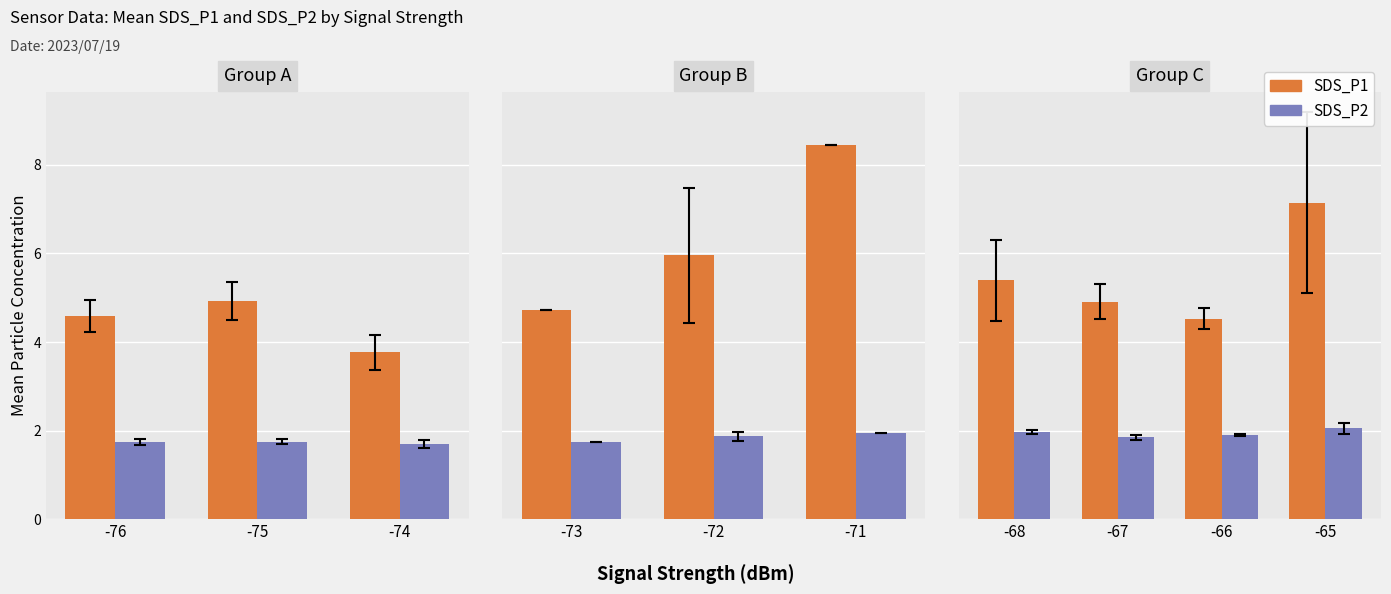

What is the difference between the highest and lowest values at -67?

3.1